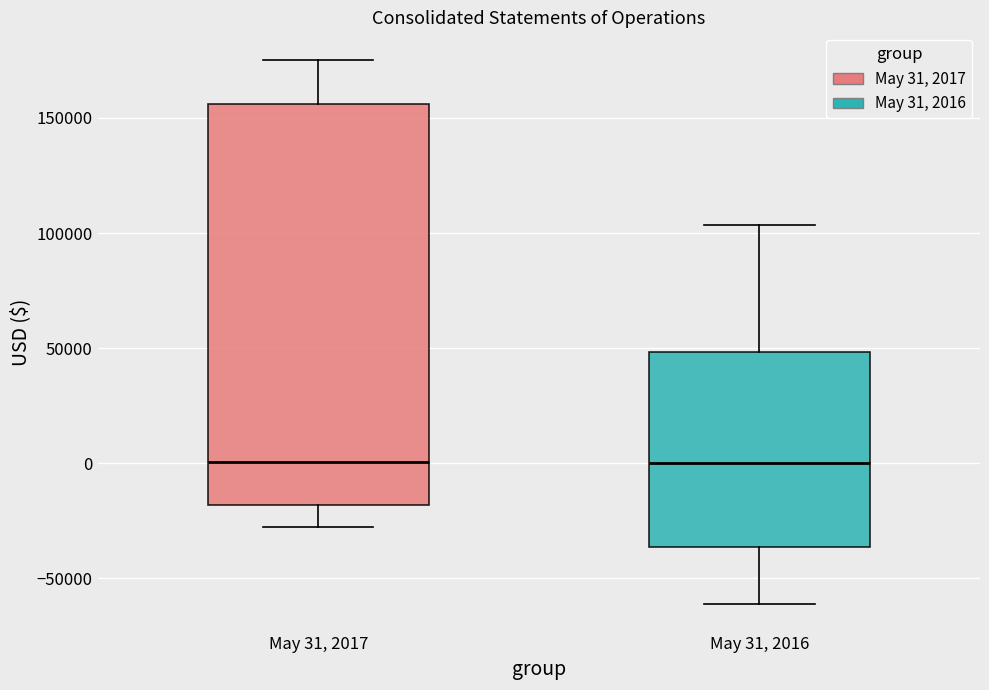

Reading left to right, read every box against the y-axis: the position of its median line, the range the box covers, and the ends of its whiskers. The values are not printed on the chart, so give them approximately, as read against the axis.

May 31, 2017: median 0, box -20000 to 155000, whiskers -30000 to 175000
May 31, 2016: median 0, box -35000 to 50000, whiskers -60000 to 105000